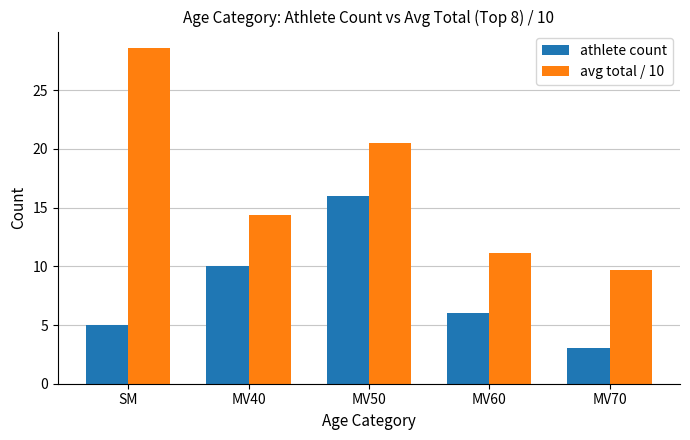

Is the value of avg total / 10 at MV40 greater than the value of athlete count at MV60?

Yes